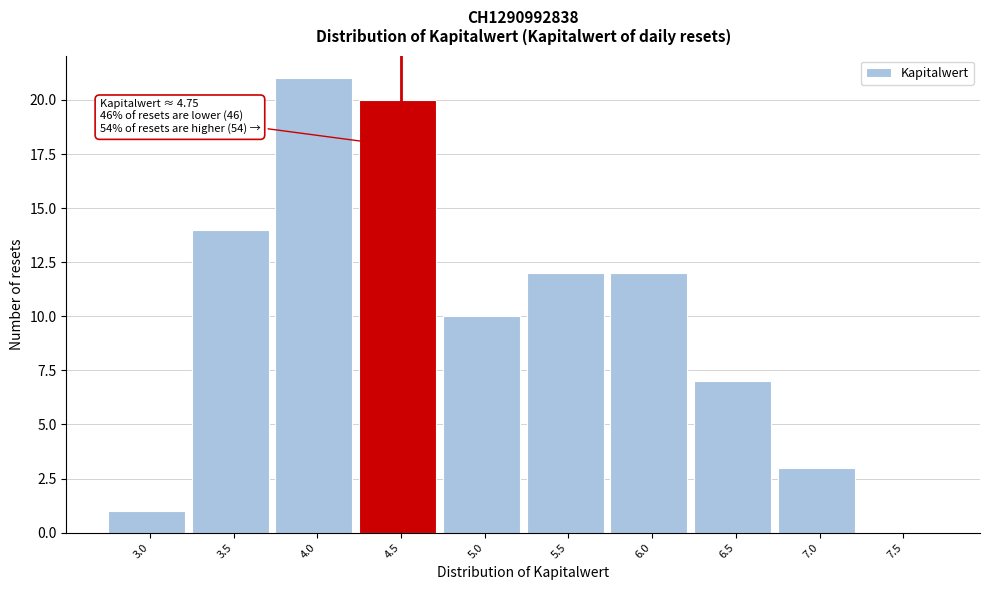

Reading left to right, transcribe all the data shown in this chart.

3.0=1	3.5=14	4.0=21	4.5=20	5.0=10	5.5=12	6.0=12	6.5=7	7.0=3	7.5=0